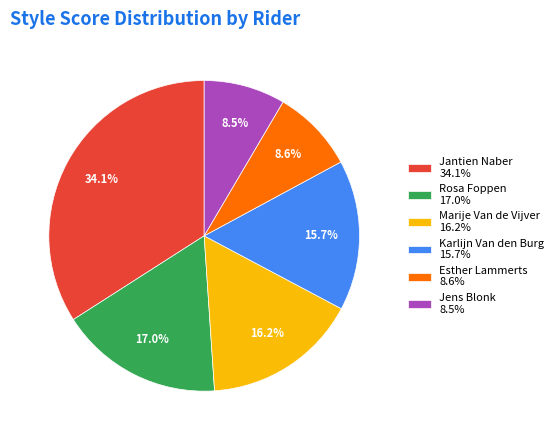

Is there a majority slice in this chart?

No